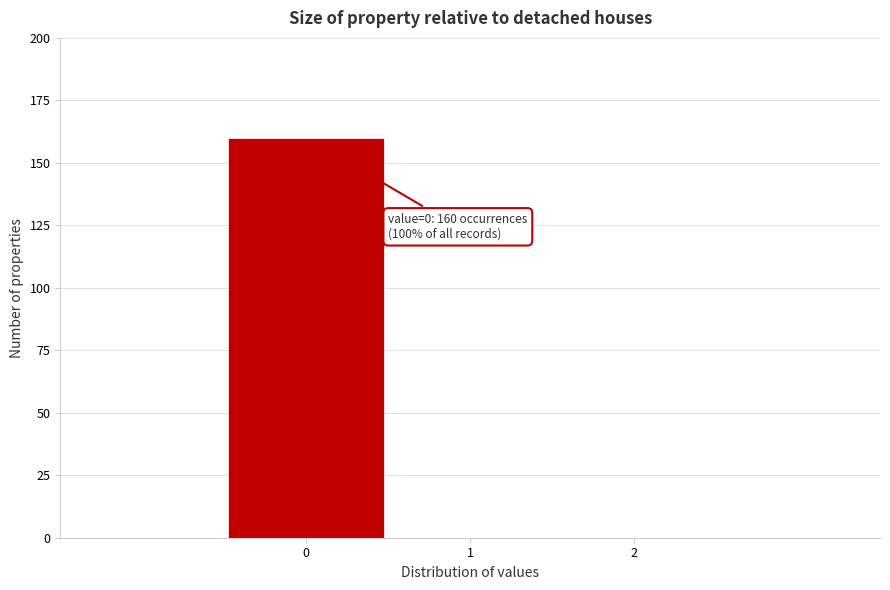

Which range on the x-axis has the tallest bar?

-0.5 to 0.5